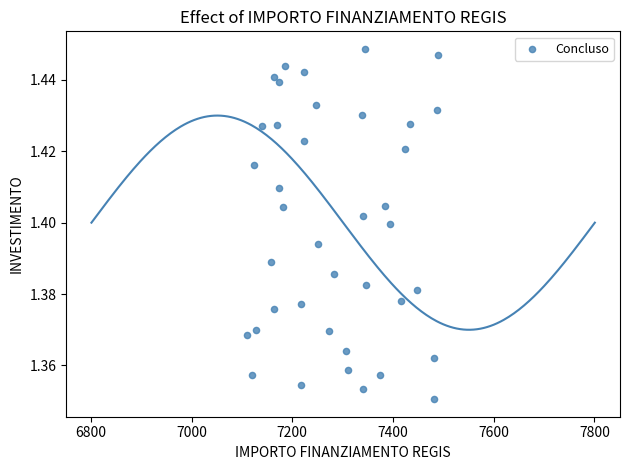

What is the range of X values (max minus min)?

379.7